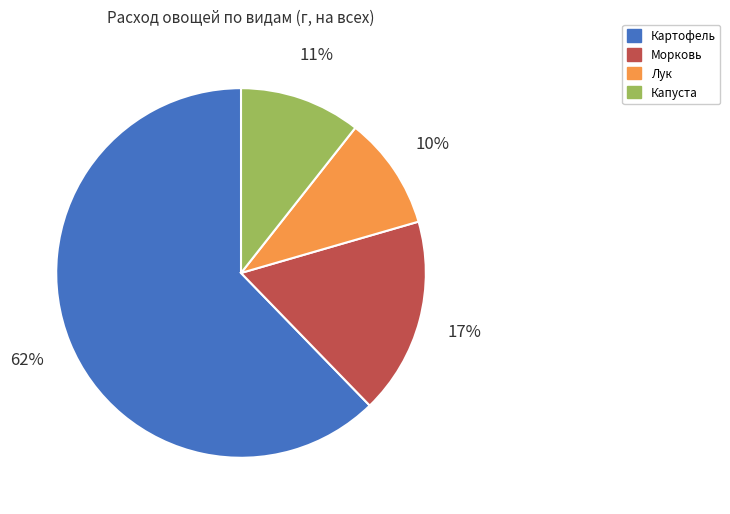

The Лук slice represents 10% of the pie. True or false?

True